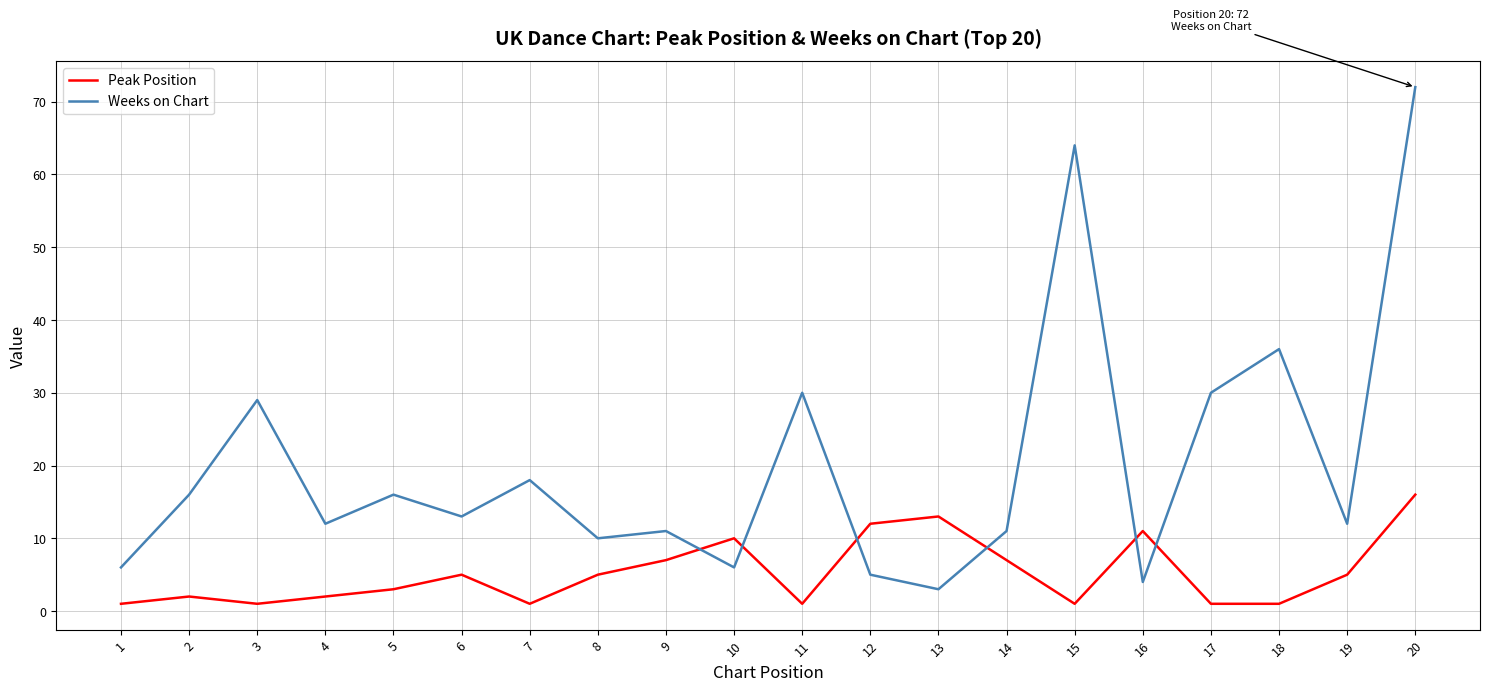

List the series in order of their peak value, highest first.

Weeks on Chart, Peak Position